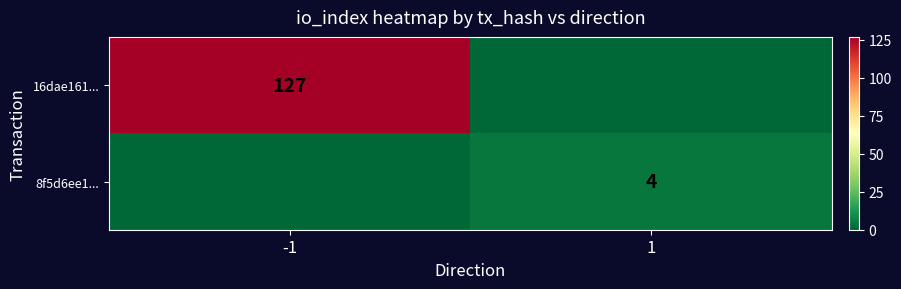

The 8f5d6ee1... series shows 6 at 1. True or false?

False